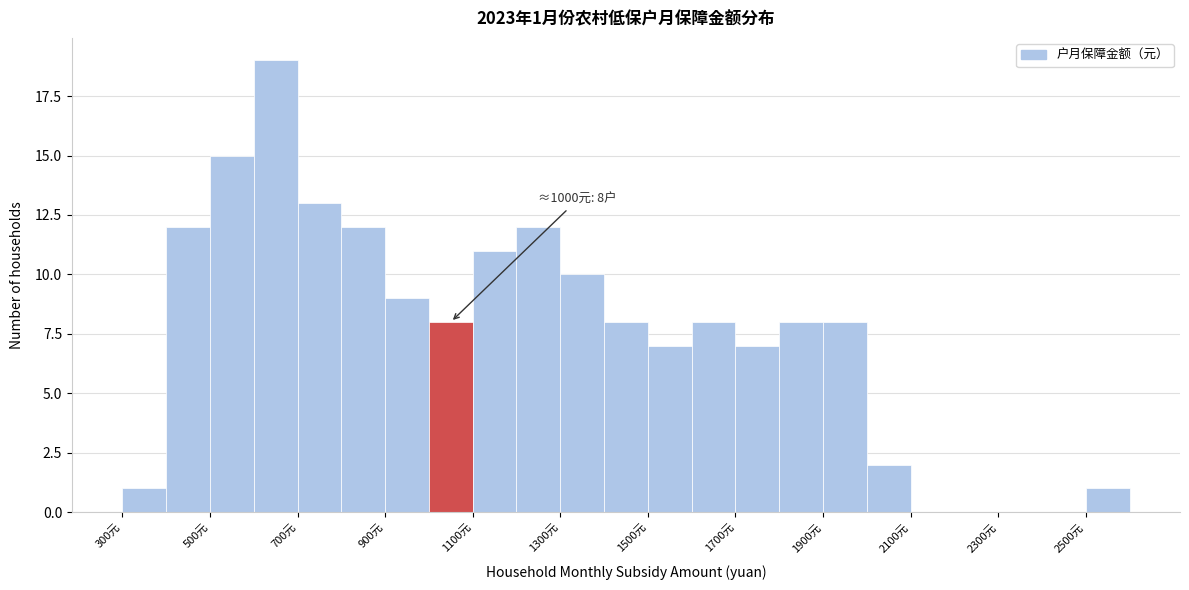

Which range on the x-axis has the tallest bar?

600 to 700